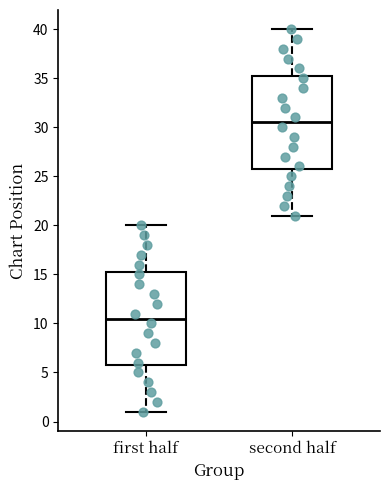

Where does the upper whisker of the box for second half end on the y-axis? The values are not printed on the chart, so give them approximately, as read against the axis.

40.0